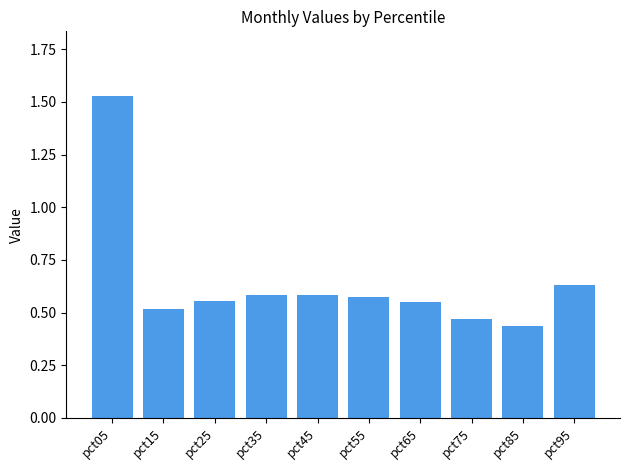

Which has a higher value, pct05 or pct75?

pct05